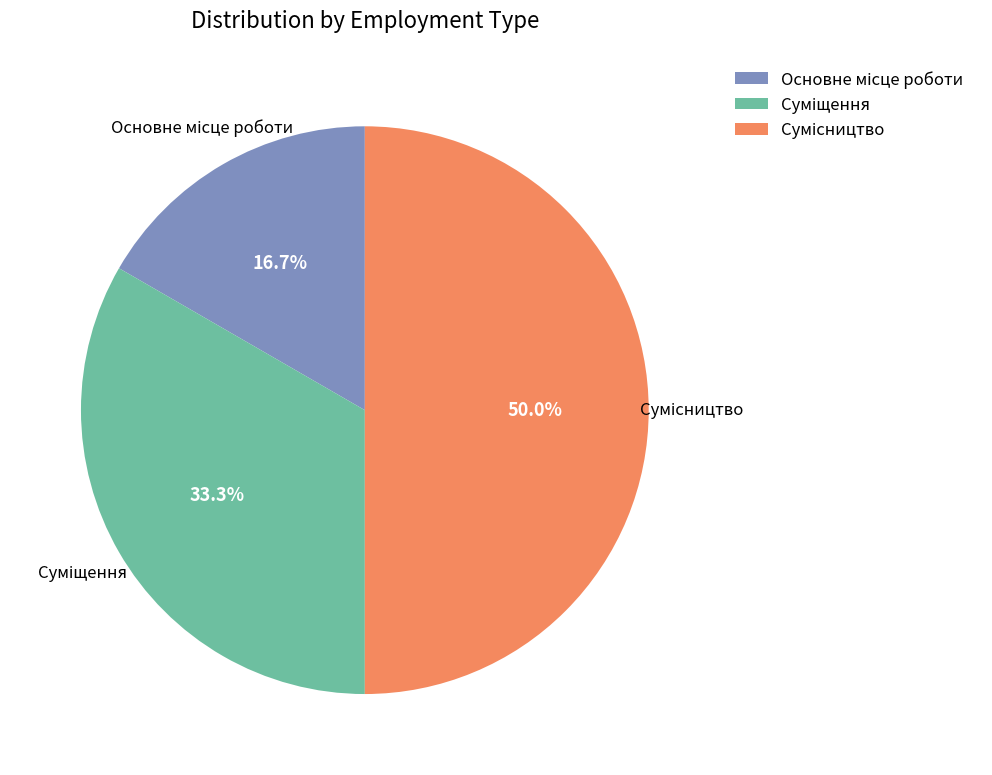

Is it true that Суміщення is 41% of the pie?

False